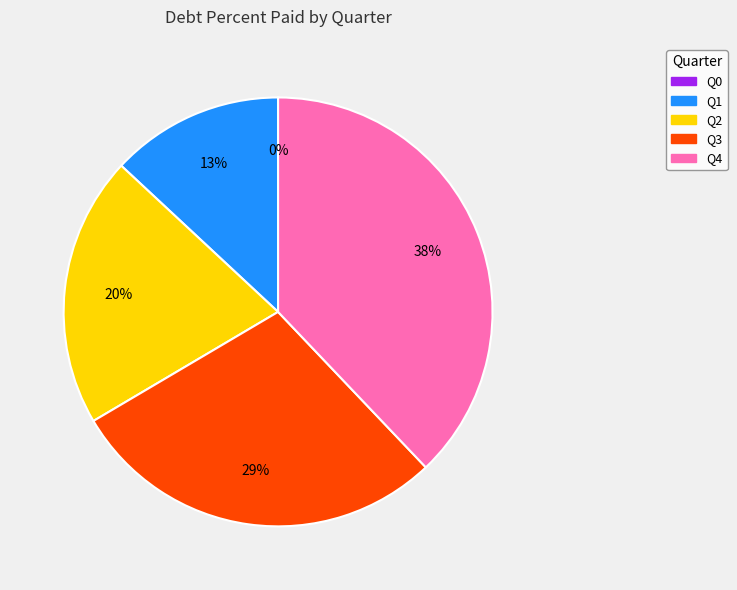

What is the change in value from Q2 to Q4?

+46.1